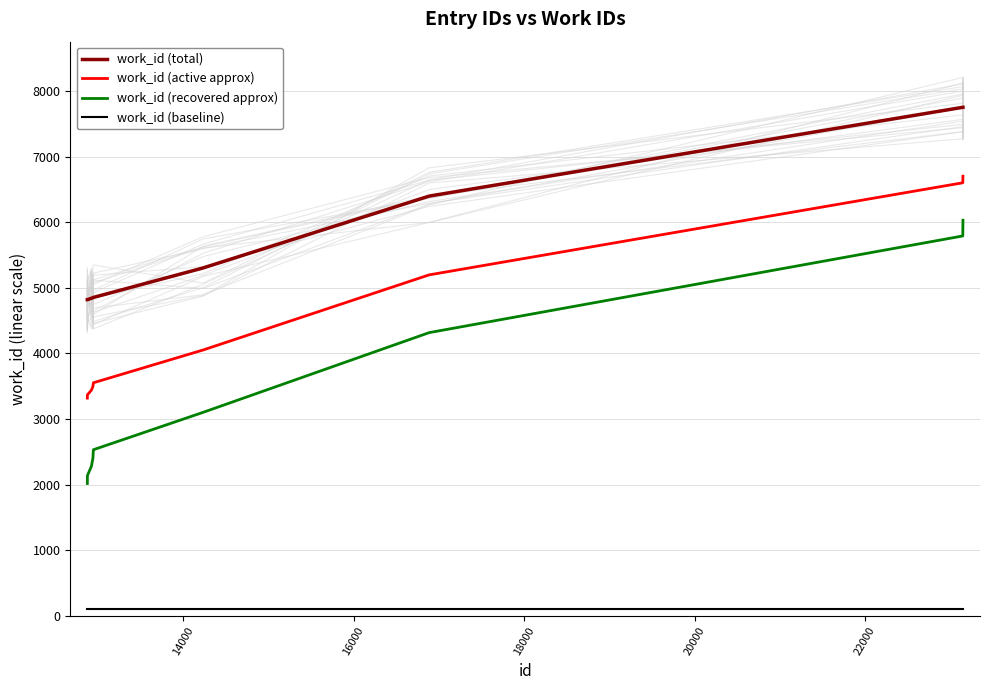

How many data points in work_id (active approx) are less than 4053?

5